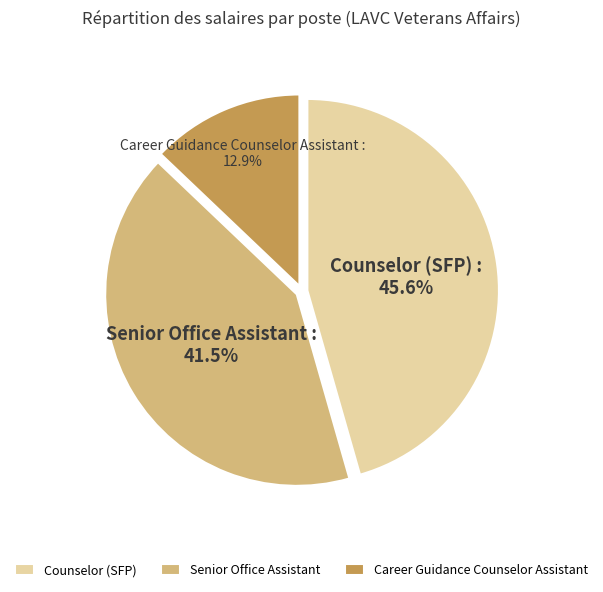

Which slice is the smallest?

Career Guidance Counselor Assistant